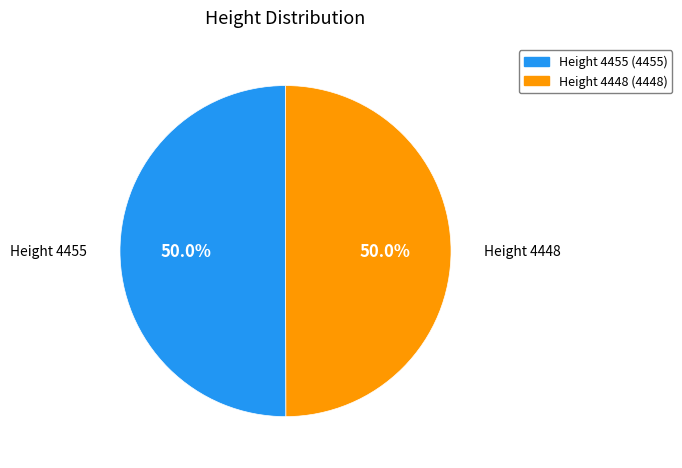

Which category accounts for the majority?

4455